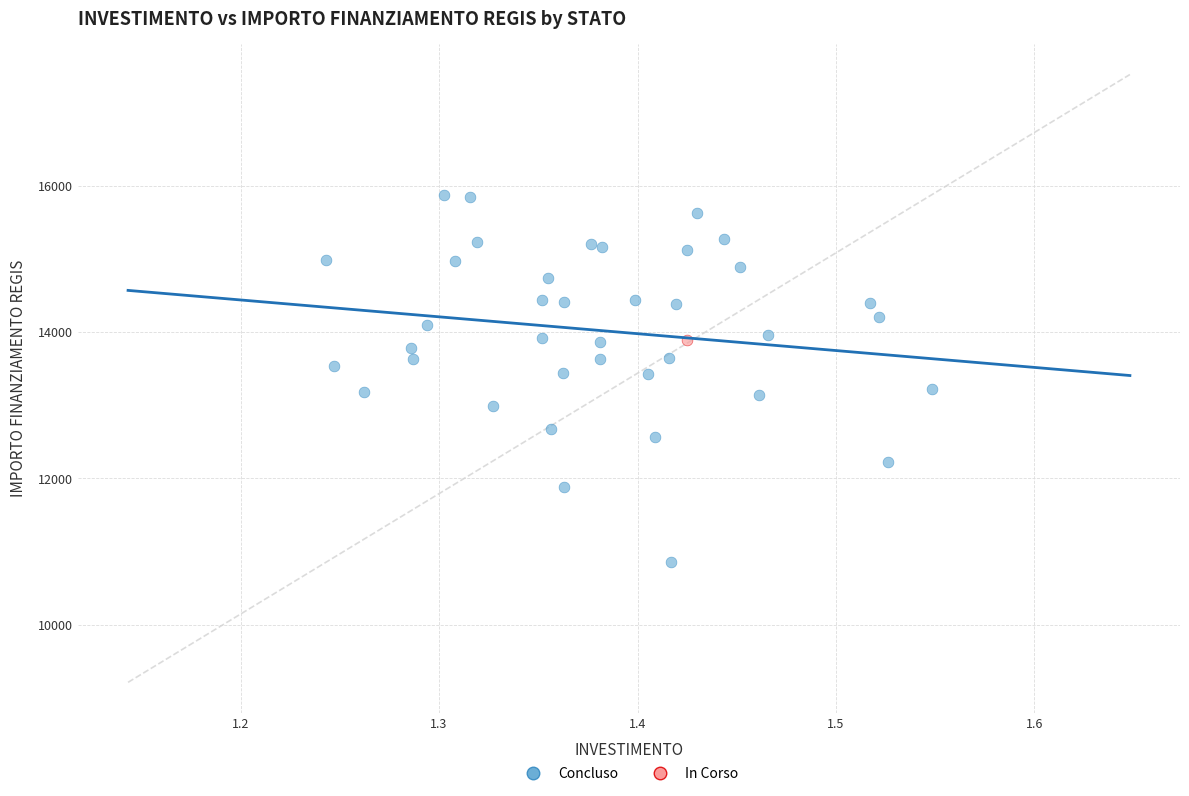

What are all the series names shown in the legend?

Concluso, In Corso